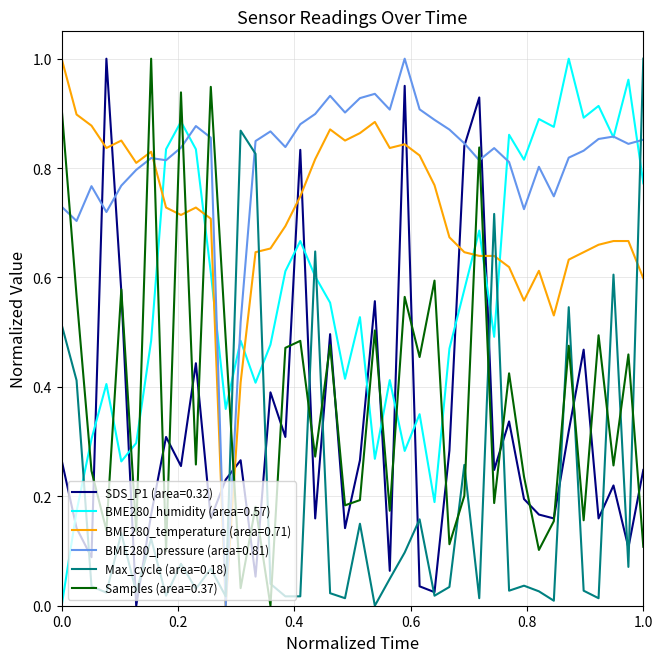

Which series has the largest total across all categories?

BME280_pressure (area=0.81)